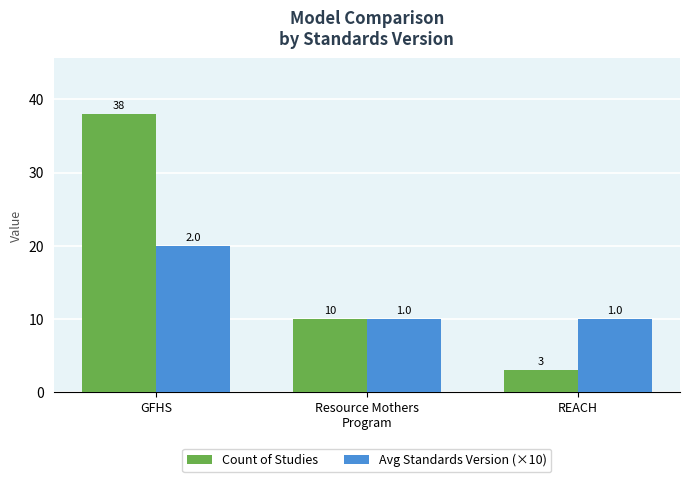

What is the spread (max minus min) of values at GFHS?

18